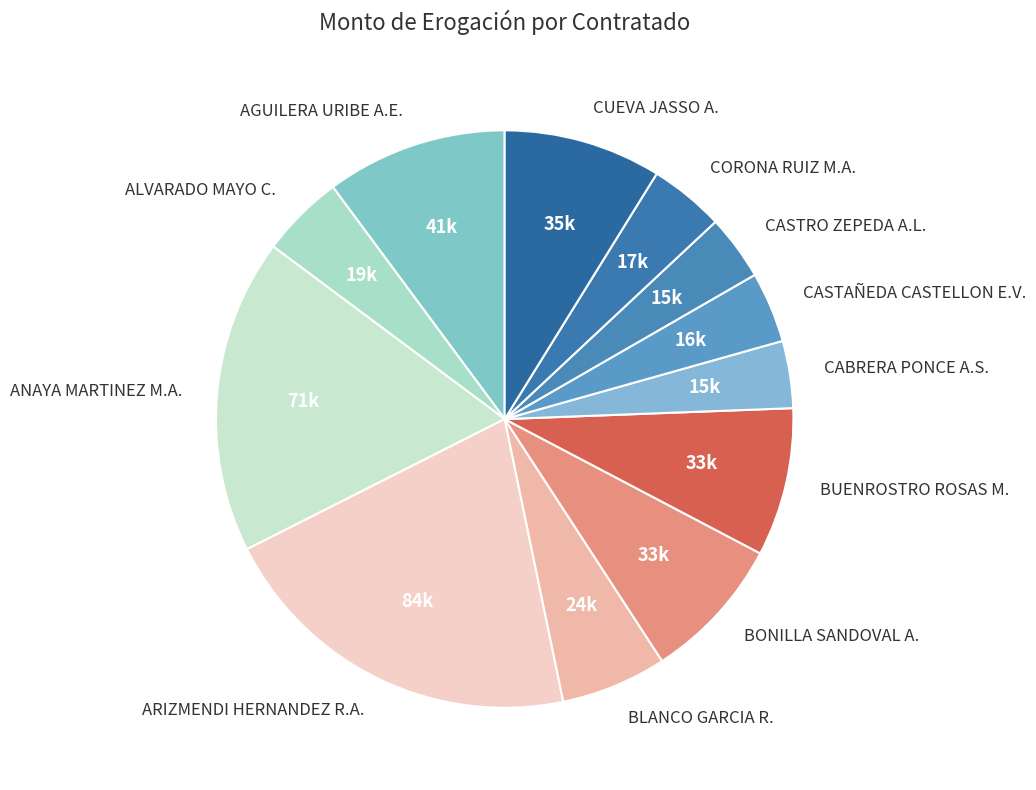

Combined, do CABRERA PONCE A.S. and BONILLA SANDOVAL A. account for over 50%?

No